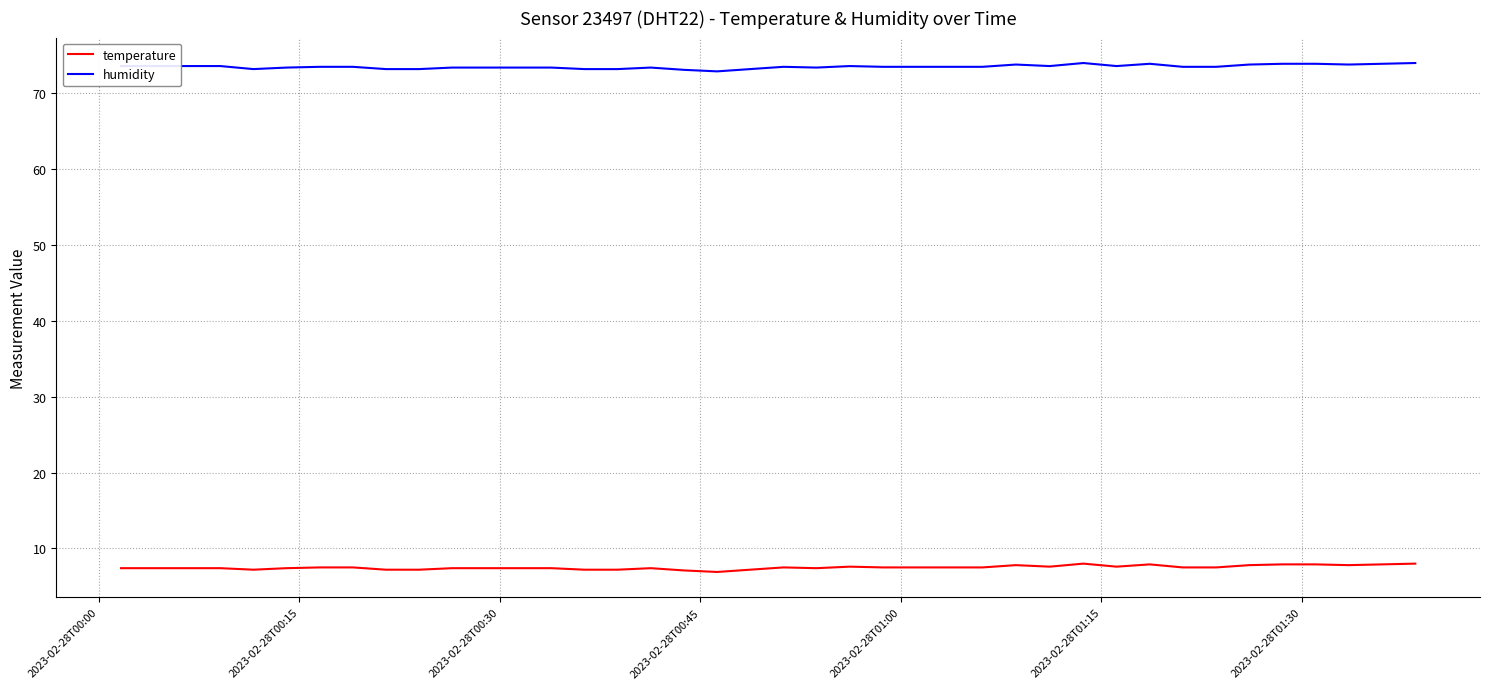

Which series has the largest total across all categories?

humidity